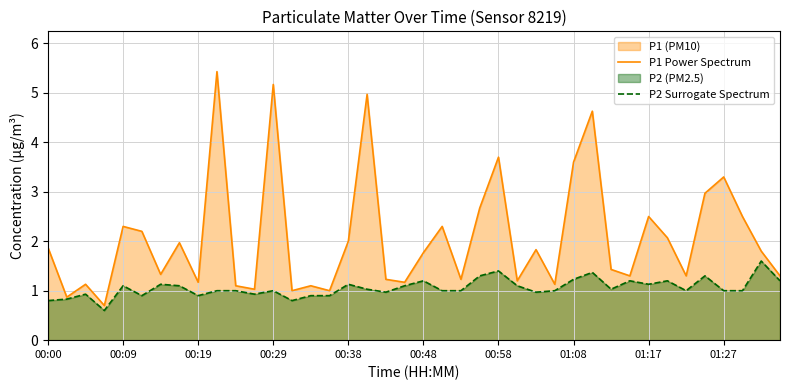

What is the spread (max minus min) of values at 00:19?

0.3